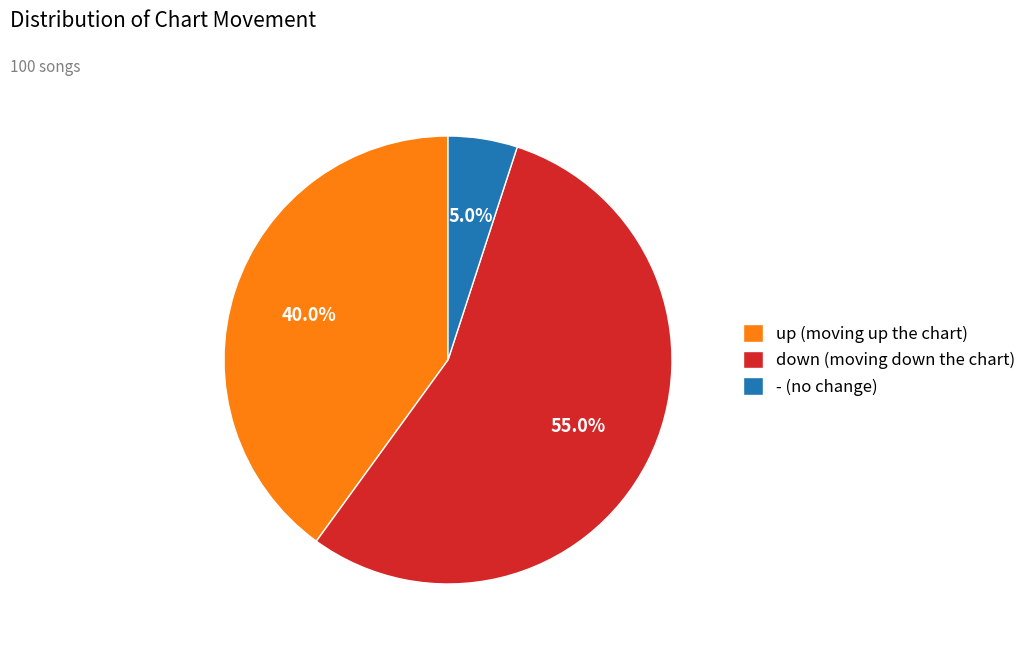

To the nearest percent, what is the average slice percentage?

33%